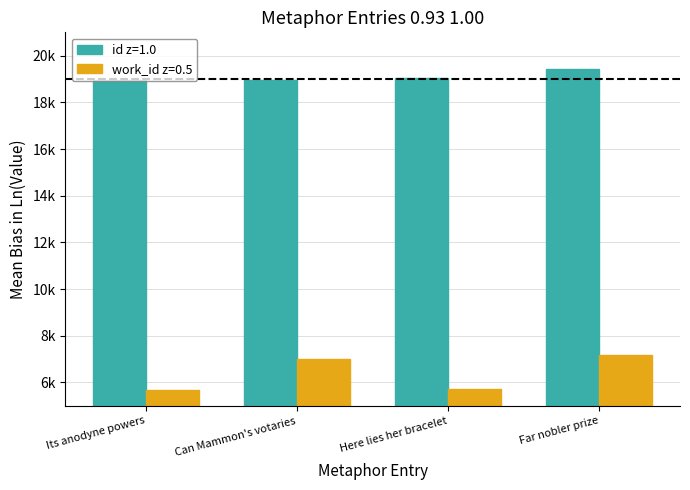

At which category is the sum across all series the highest?

Far nobler prize